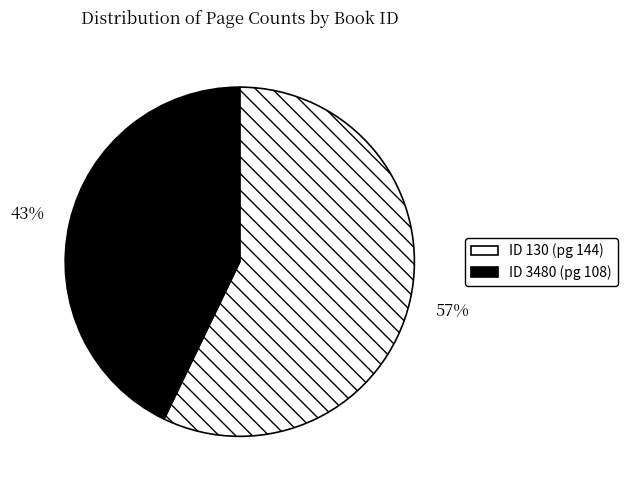

To the nearest percent, what is the difference between the largest and smallest slice percentages?

14%